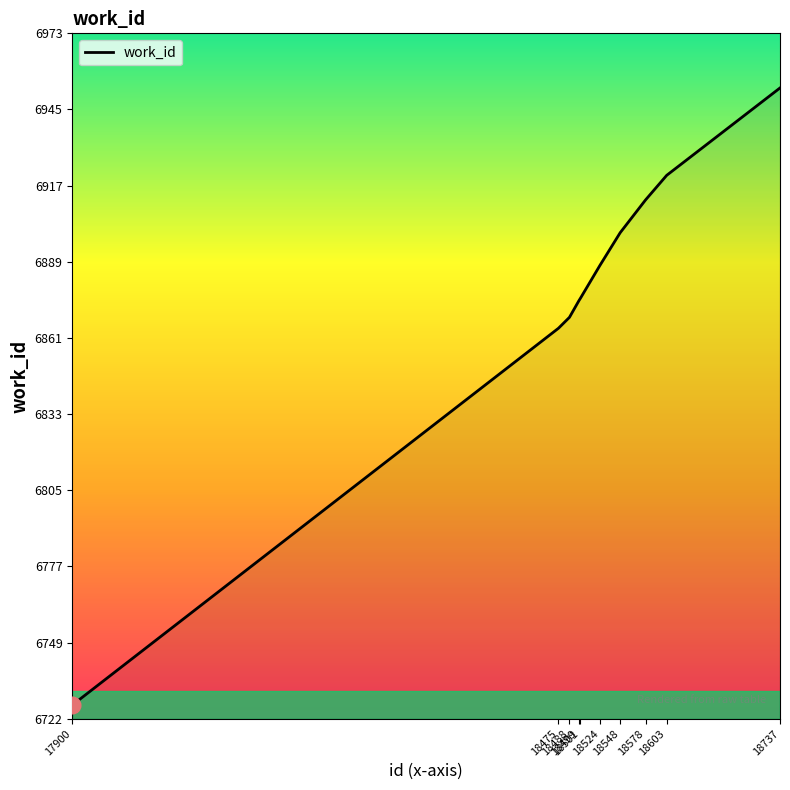

What is the difference between the maximum and minimum values?

226